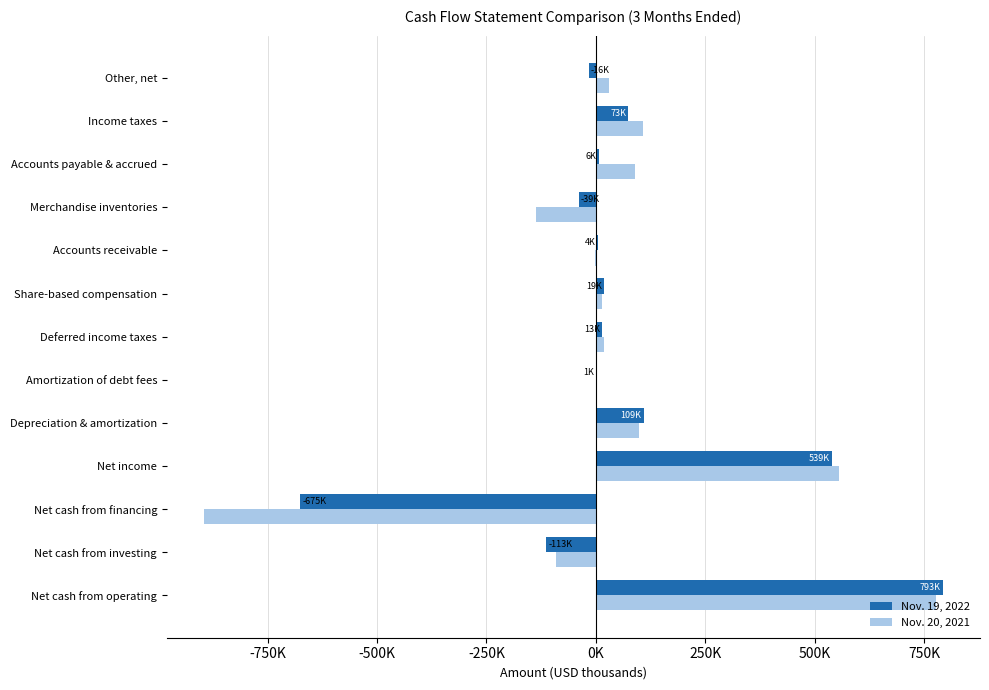

What are all the series names shown in the legend?

Nov. 19, 2022, Nov. 20, 2021